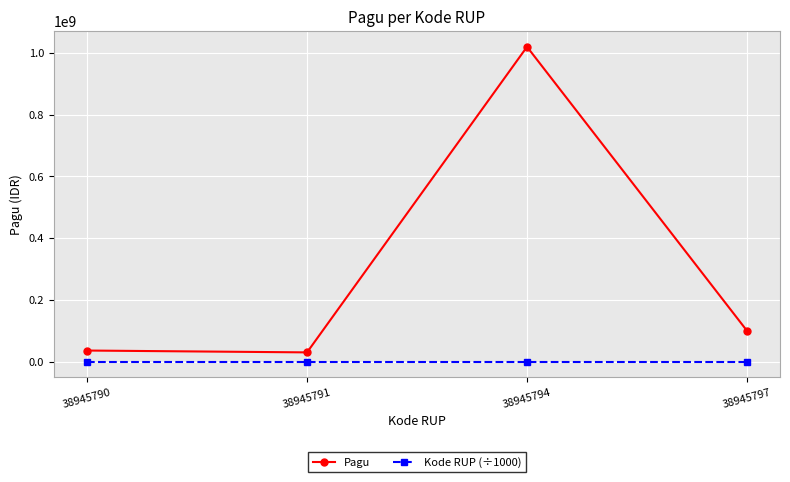

Which series has the widest spread of values?

Pagu